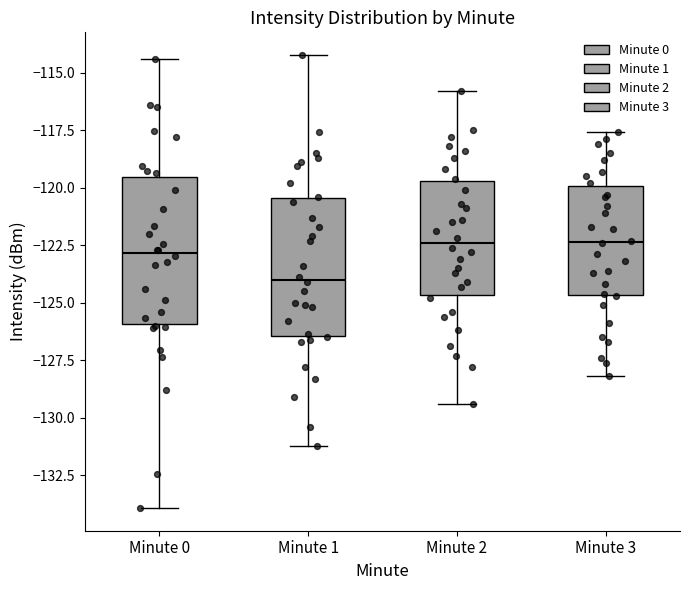

Reading left to right, read every box against the y-axis: the position of its median line, the range the box covers, and the ends of its whiskers. The values are not printed on the chart, so give them approximately, as read against the axis.

Minute 0: median -123.0, box -126.0 to -119.5, whiskers -134.0 to -114.5
Minute 1: median -124.0, box -126.5 to -120.5, whiskers -131.0 to -114.0
Minute 2: median -122.5, box -124.5 to -119.5, whiskers -129.5 to -116.0
Minute 3: median -122.5, box -124.5 to -120.0, whiskers -128.0 to -117.5